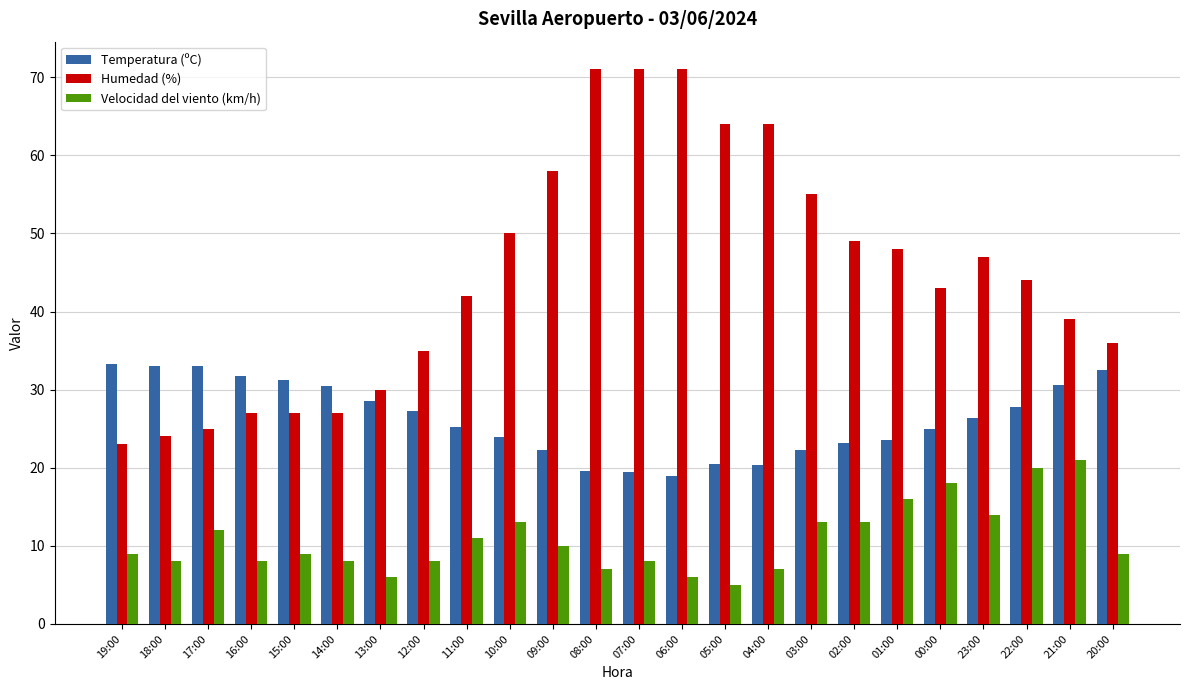

What is the sum of the Temperatura (ºC) values at 09:00 and 06:00?

41.2